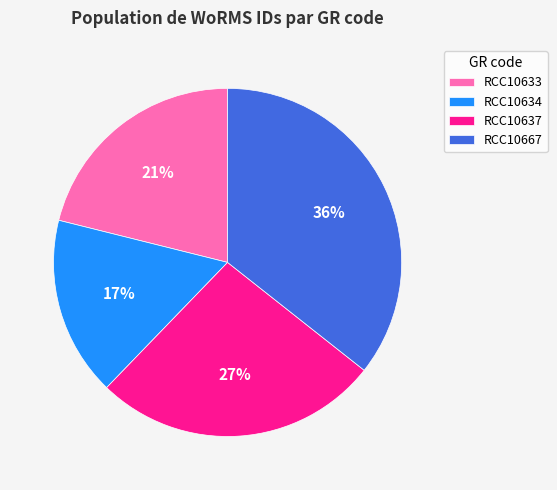

Approximately how many times larger is the value at RCC10634 compared to RCC10667?

0.5